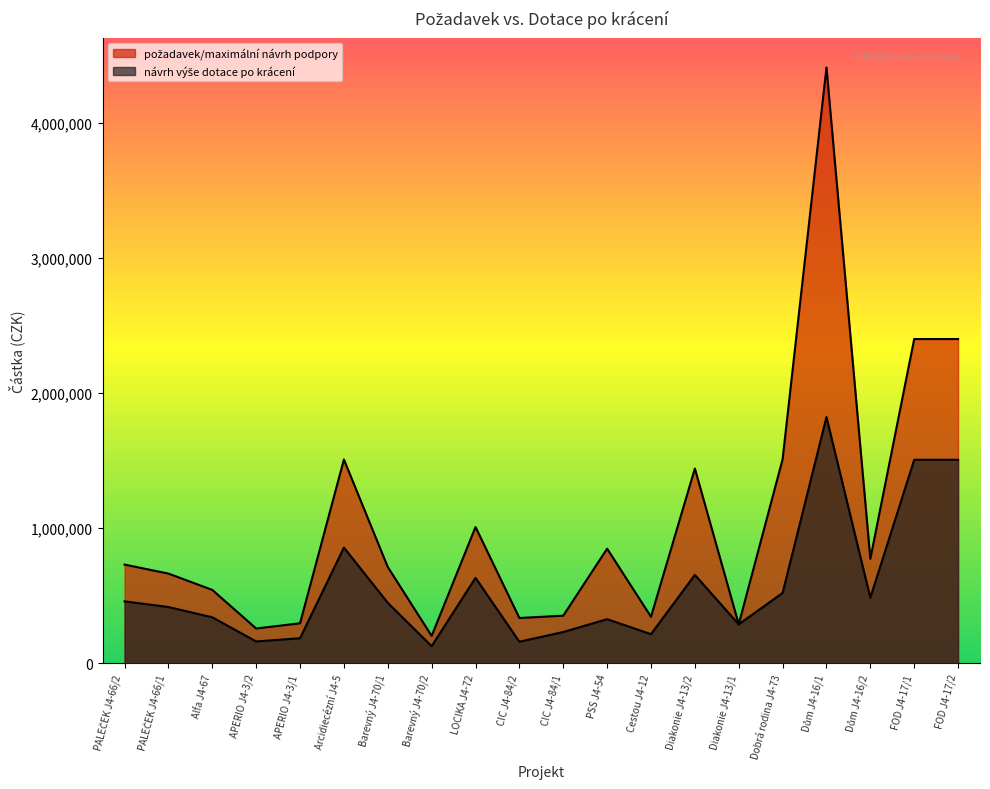

True or false: návrh výše dotace po krácení and požadavek/maximální návrh podpory intersect in this chart.

False